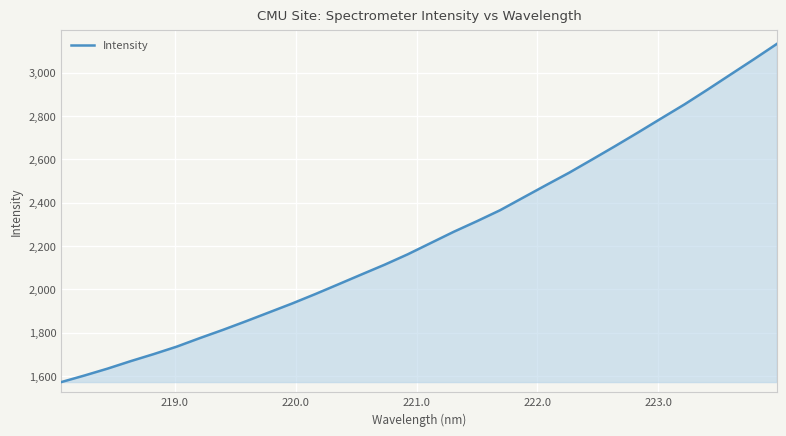

What is the smallest value displayed?

1572.7